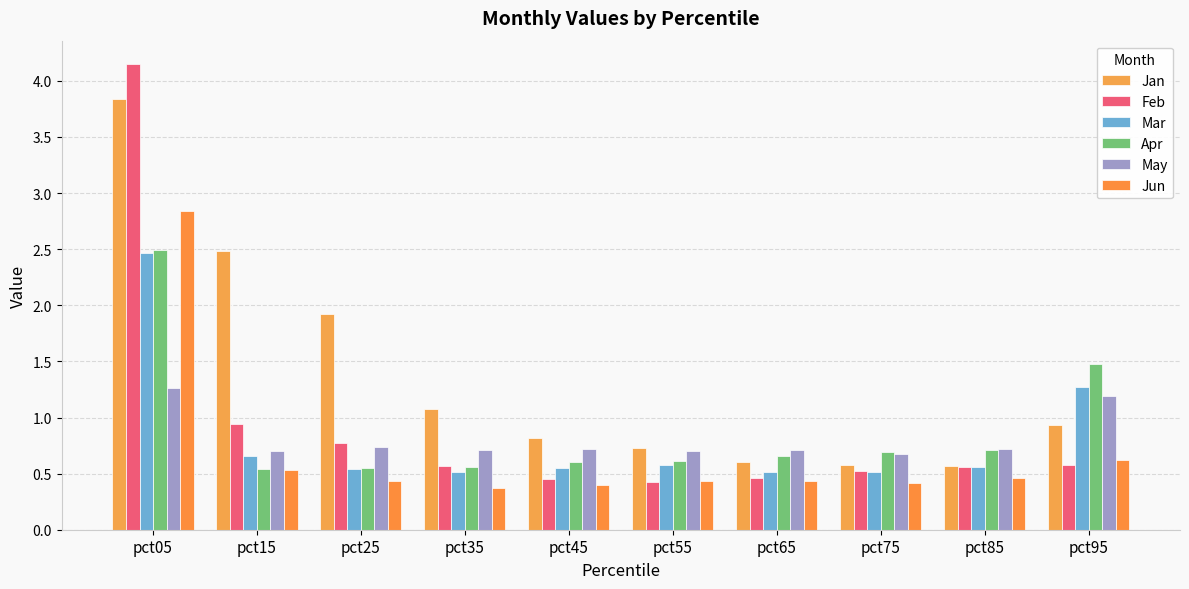

How many bars are there in total?

60